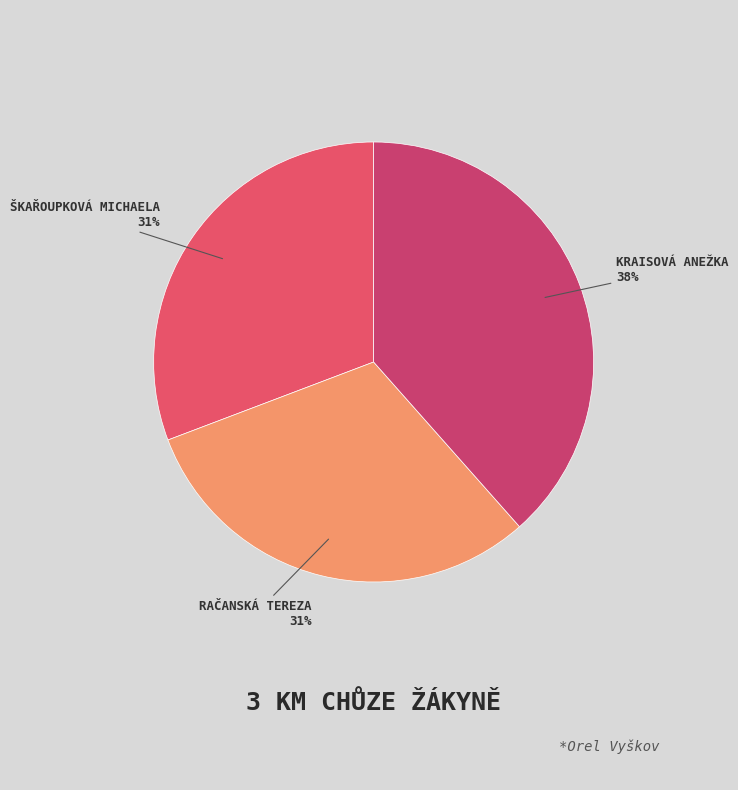

What is the smallest slice in the pie chart?

Škařoupková Michaela